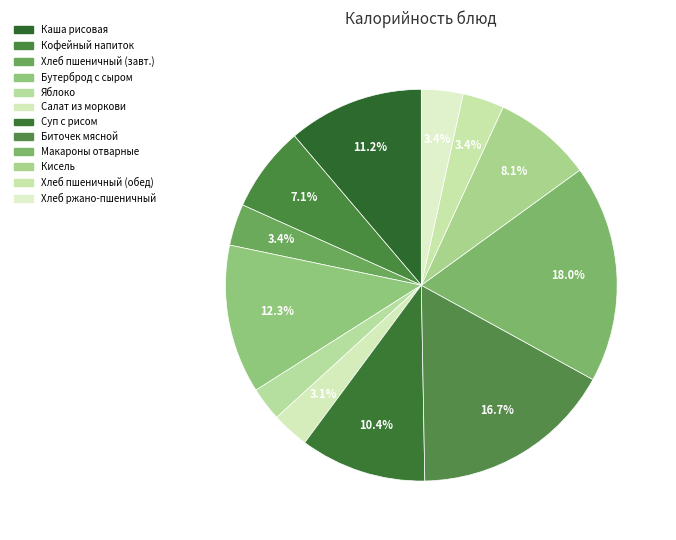

How many slices are in this pie chart?

12